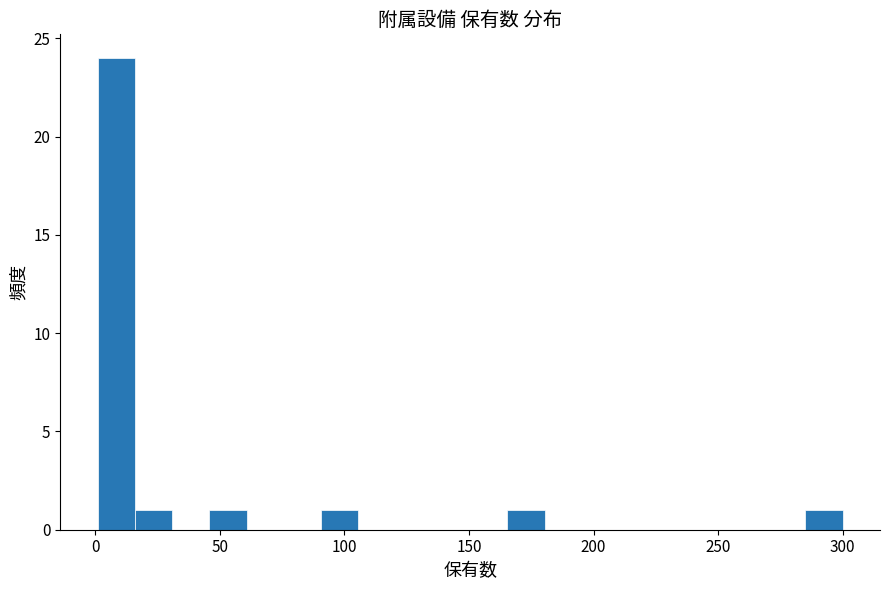

Around what value on the x-axis is the tallest bar? Give the approximate position of its centre, as read against the axis.

10